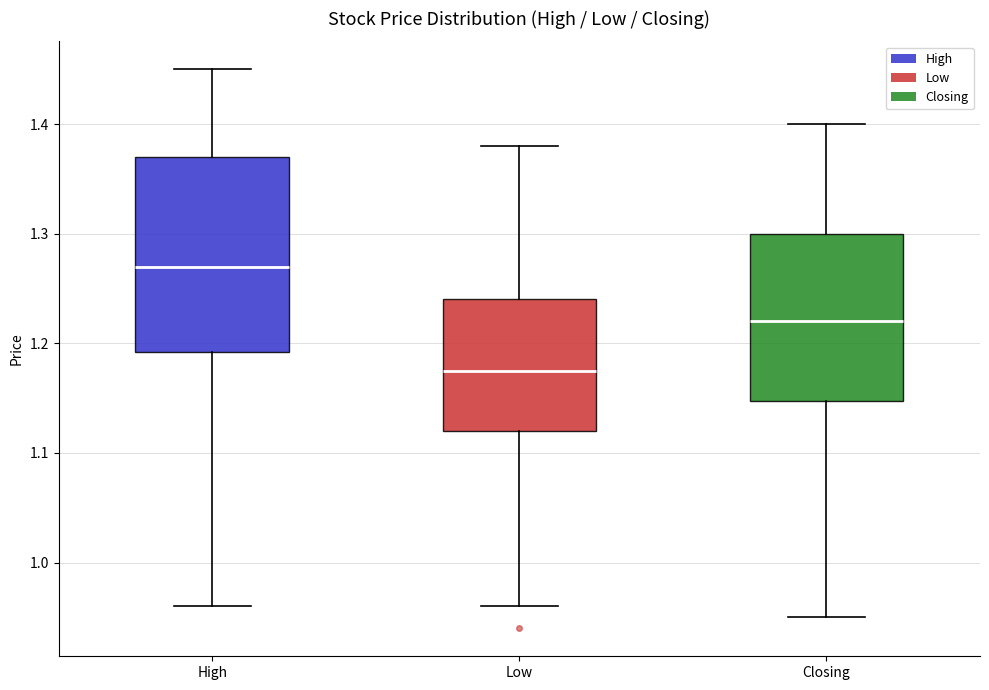

Which box's median line is the lowest?

Low